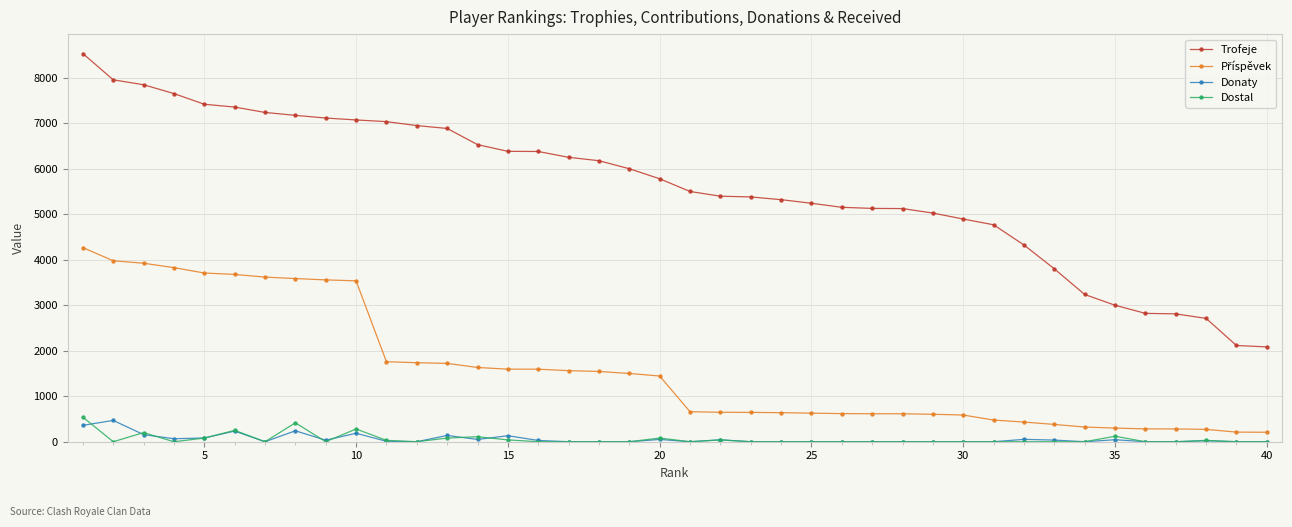

True or false: Trofeje and Donaty cross at least once.

False